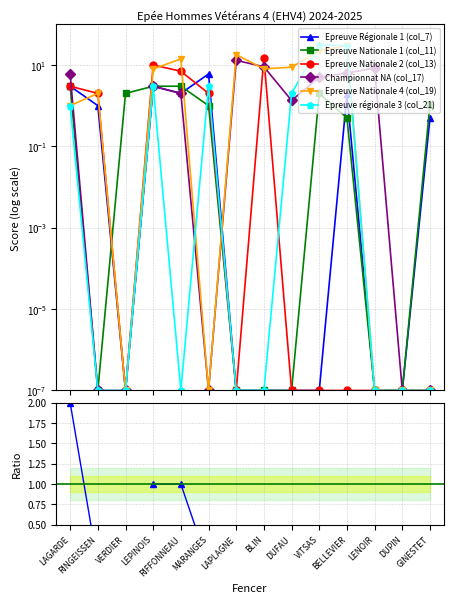

Reading left to right, list all the values displayed in this chart.

col_7: 3.0	1.0	0.0	3.0	2.0	6.0	0.0	0.0	0.0	0.0	1.9	0.0	0.0	0.5
col_11: 3.0	0.0	2.0	3.0	3.0	1.0	0.0	0.0	0.0	2.0	0.5	0.0	0.0	1.1
col_13: 3.0	2.0	0.0	10.0	7.0	2.0	0.0	15.0	0.0	0.0	0.0	0.0	0.0	0.0
col_17: 6.0	0.0	0.0	3.0	2.0	0.0	13.0	9.0	1.3	5.0	6.3	8.4	0.0	0.0
col_19: 1.0	2.0	0.0	8.0	14.0	0.0	18.0	8.0	8.8	22.0	30.0	0.0	0.0	0.0
col_21: 1.0	0.0	0.0	3.0	0.0	3.0	0.0	0.0	2.0	31.0	30.0	0.0	0.0	0.0